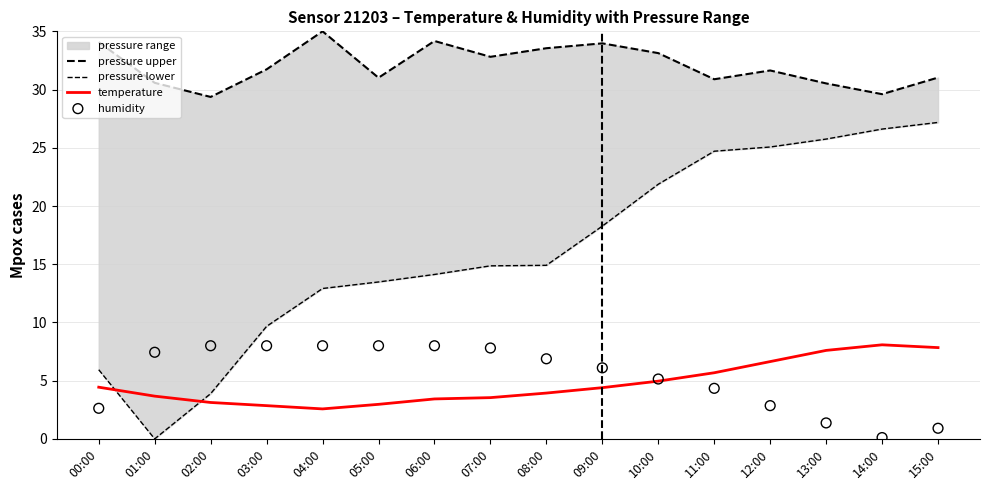

Which series has the largest Y range (max minus min)?

pressure lower